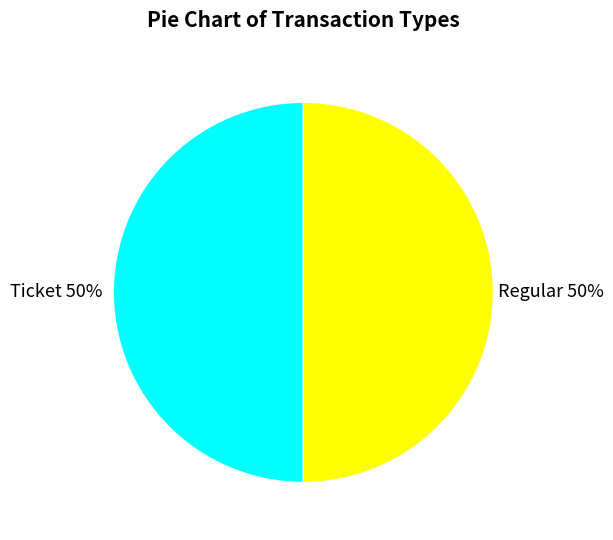

The Regular slice represents 64% of the pie. True or false?

False